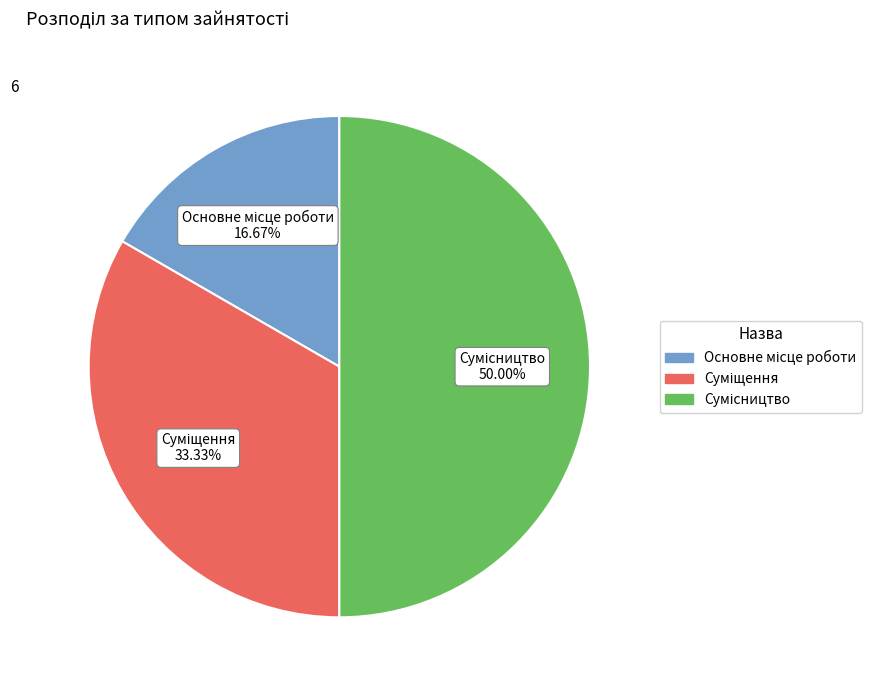

How many slices are in this pie chart?

3